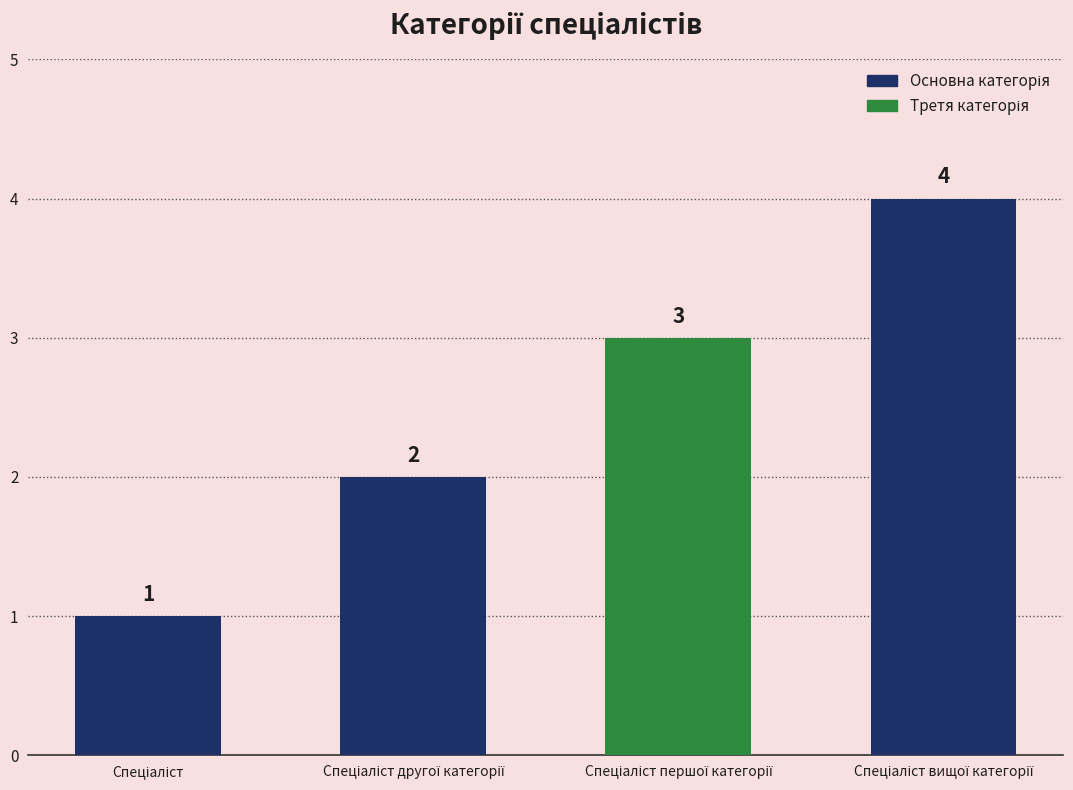

What is the smallest value displayed?

1